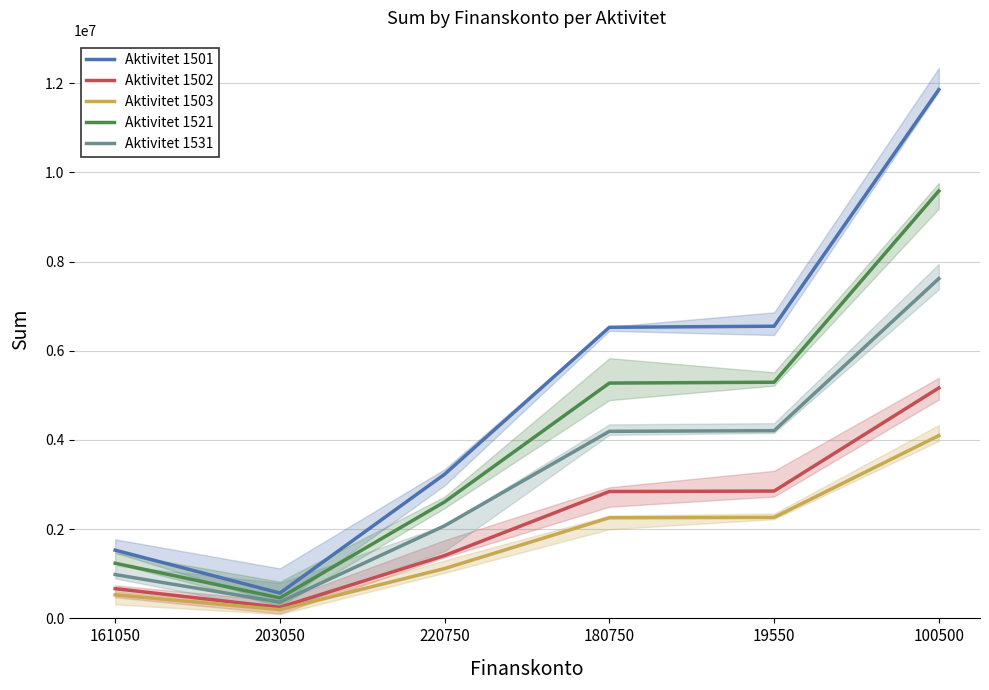

How many data points in Aktivitet 1501 are above 6526904?

3